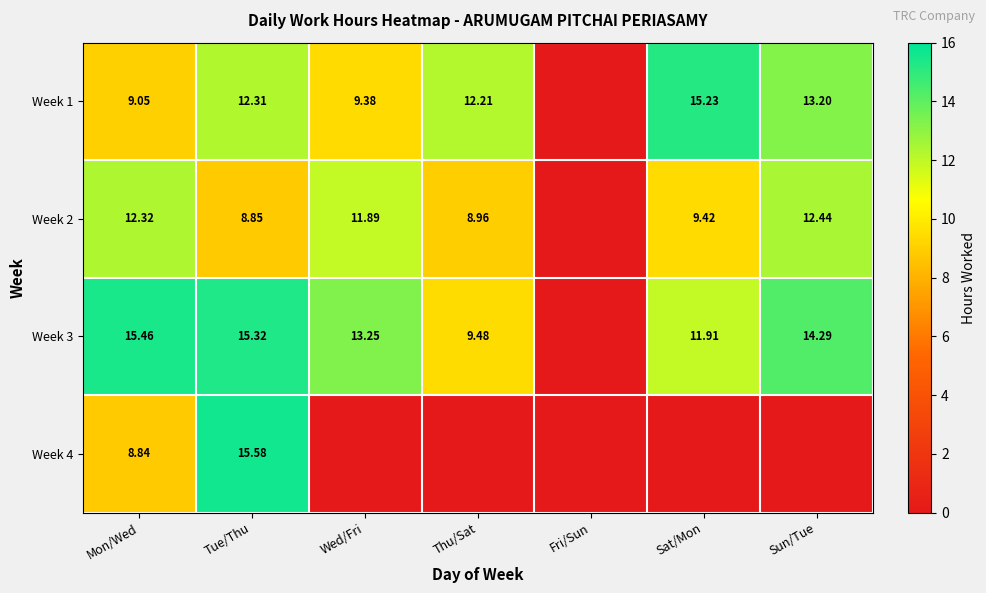

What is the approximate value of Week 1 at Sun/Tue?

13.2